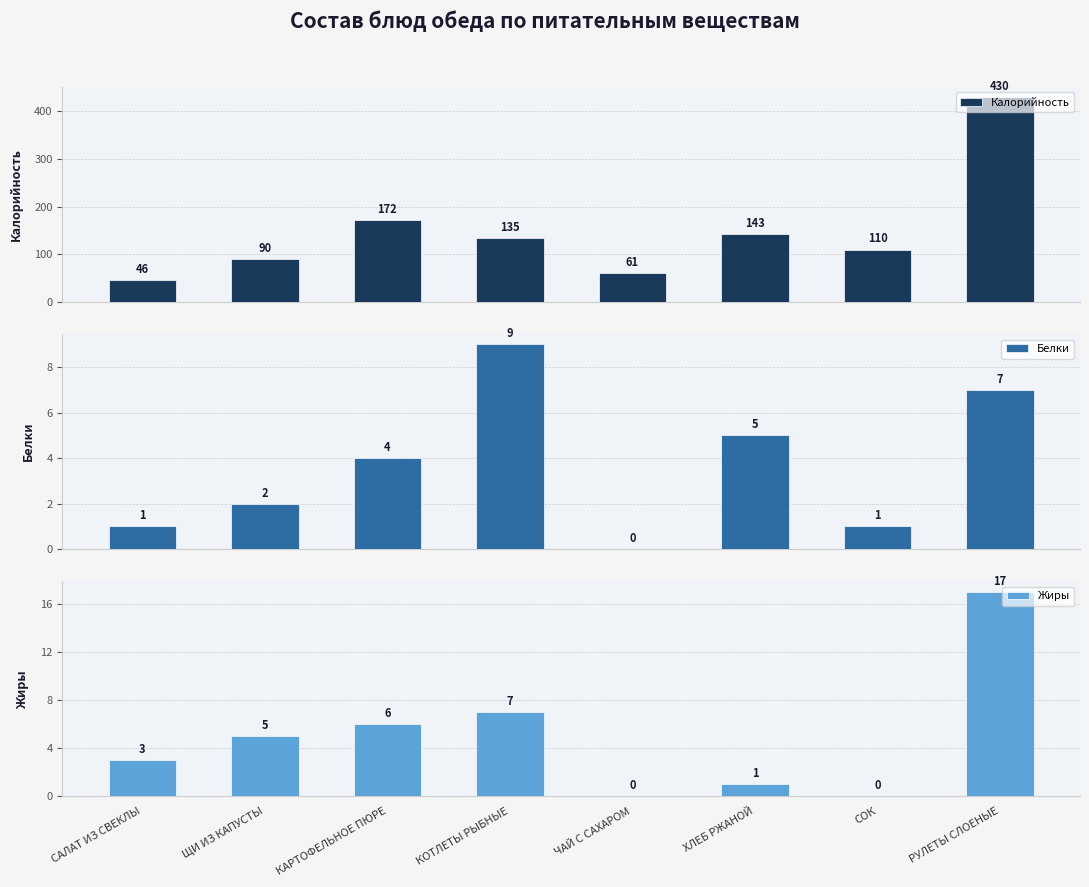

What is the difference between the maximum and minimum values in the Калорийность series?

384